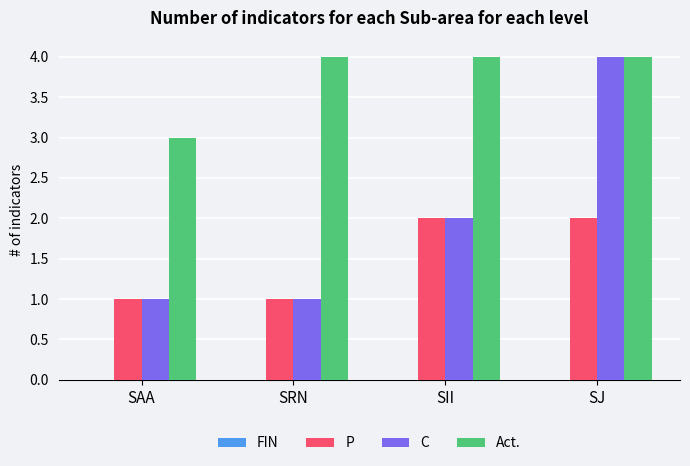

Which series has the largest total across all categories?

Act.